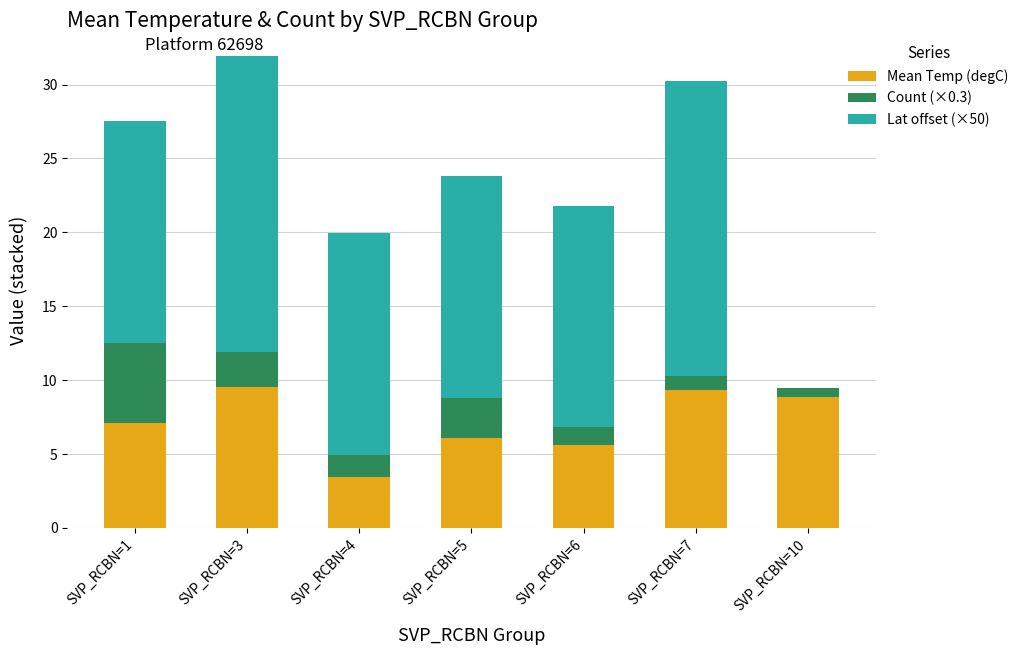

What is the total value across all series at SVP_RCBN=4?

19.9